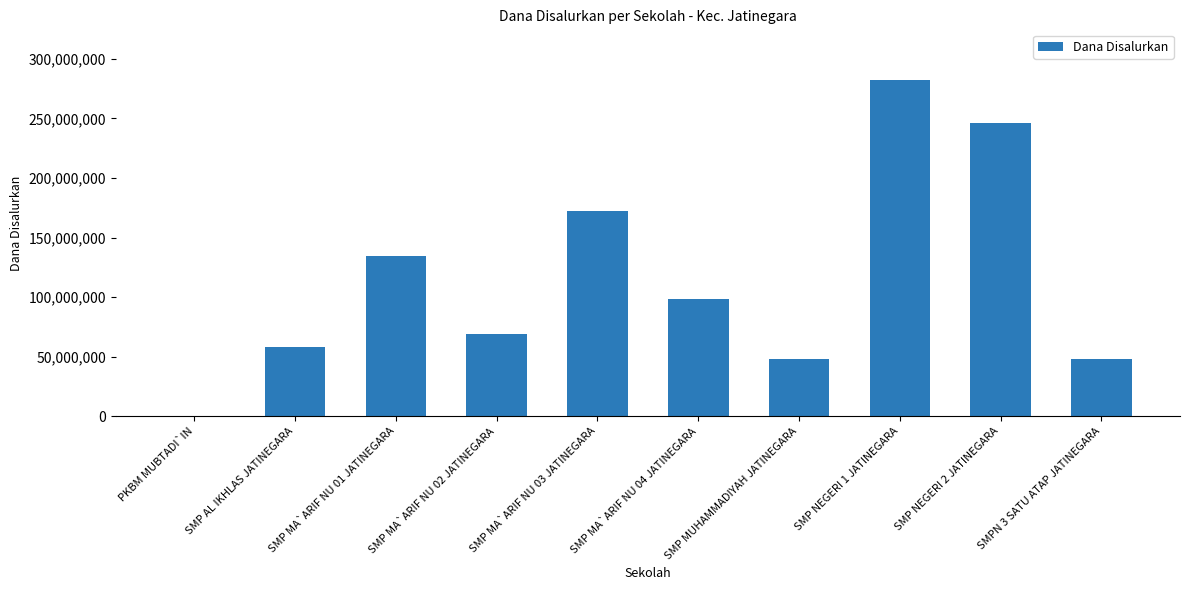

What is the greatest value displayed?

282375000